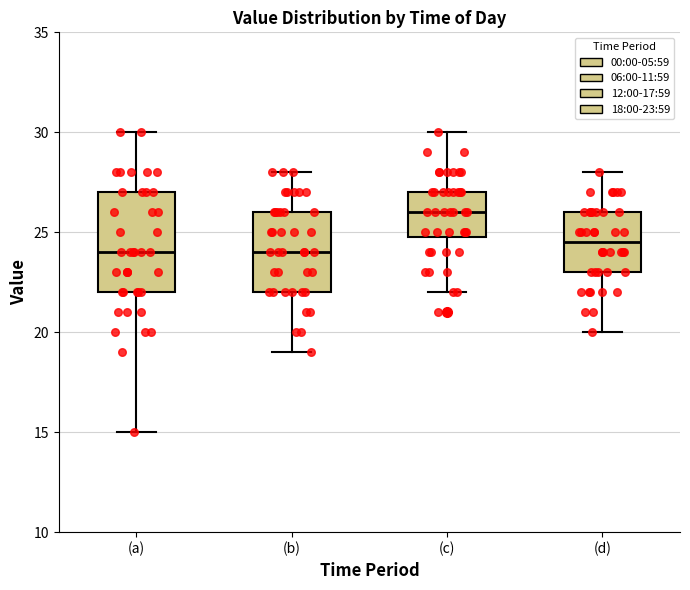

Reading left to right, read every box against the y-axis: the position of its median line, the range the box covers, and the ends of its whiskers. The values are not printed on the chart, so give them approximately, as read against the axis.

(a): median 24.0, box 22.0 to 27.0, whiskers 15.0 to 30.0
(b): median 24.0, box 22.0 to 26.0, whiskers 19.0 to 28.0
(c): median 26.0, box 25.0 to 27.0, whiskers 22.0 to 30.0
(d): median 24.5, box 23.0 to 26.0, whiskers 20.0 to 28.0